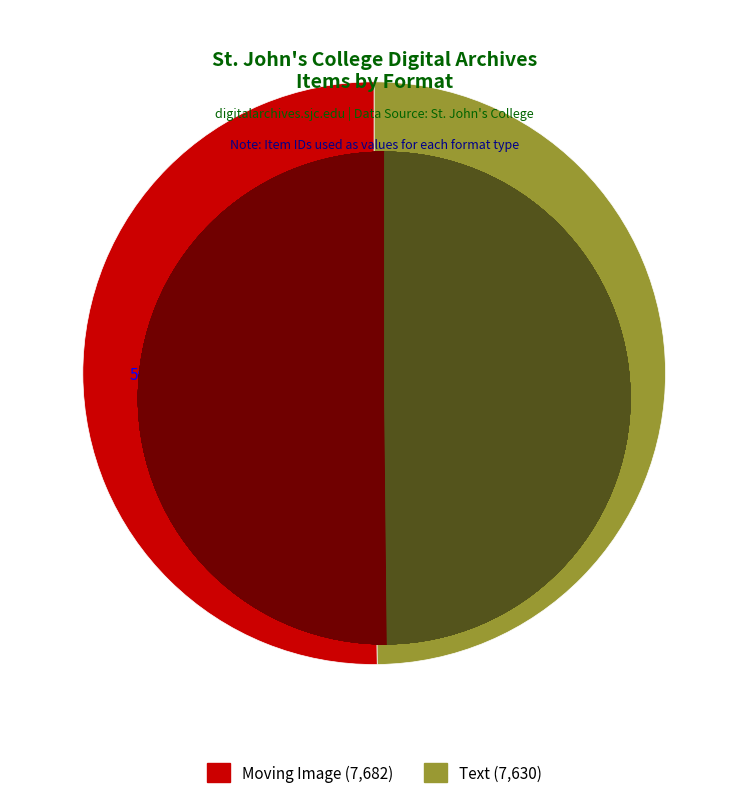

How many slices are in this pie chart?

2